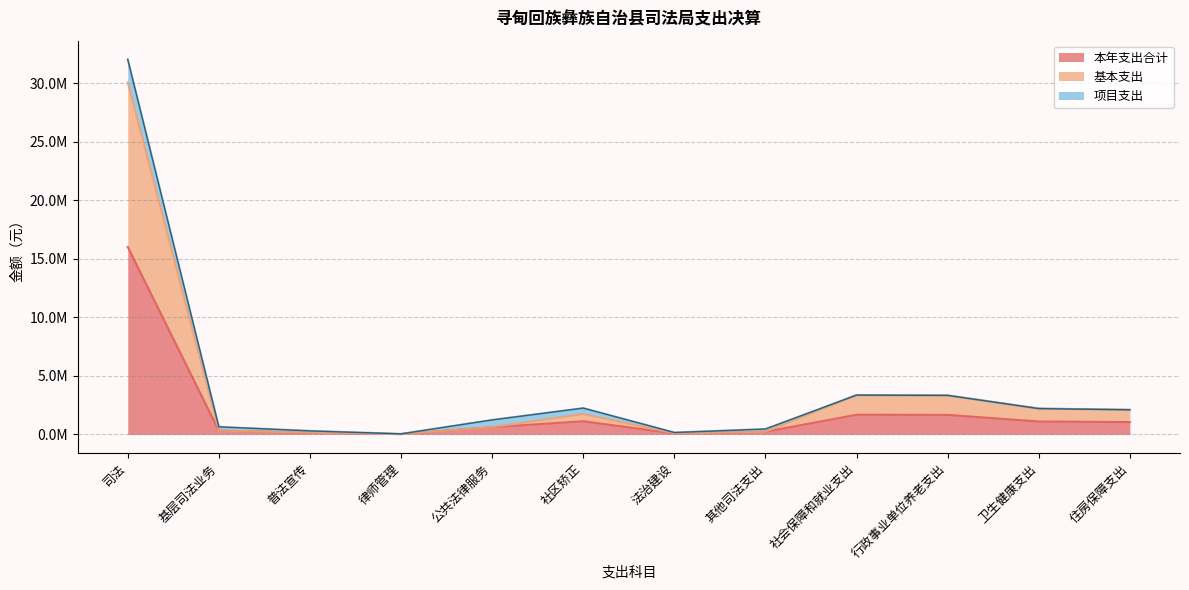

True or false: 本年支出合计 and 基本支出 cross at least once.

False